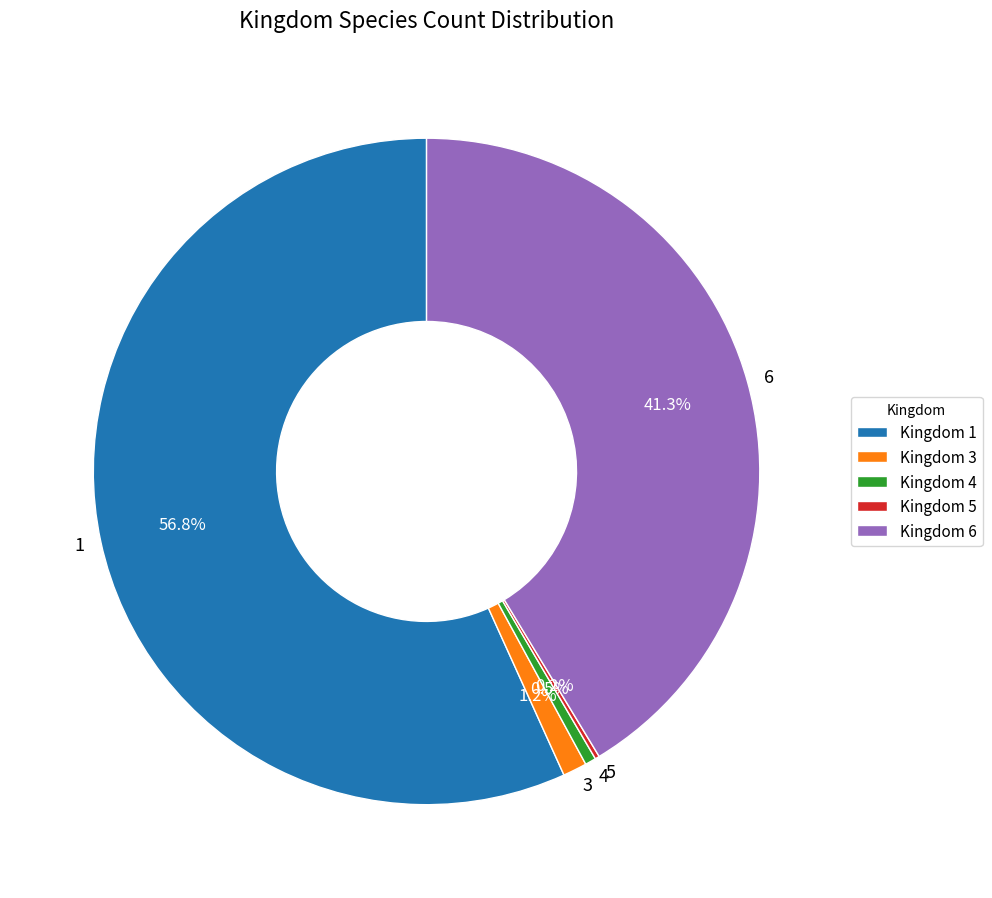

Is there a majority slice in this chart?

Yes